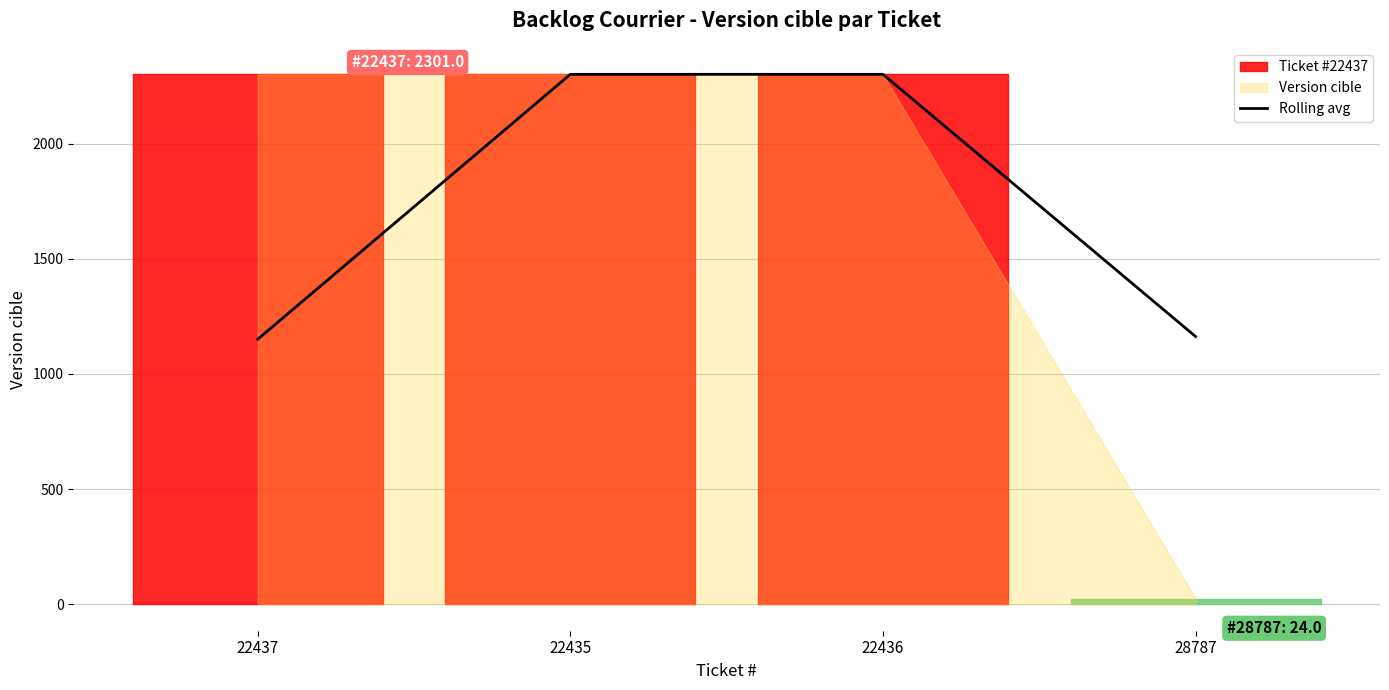

True or false: the data shows 1150.5 at 22437.

True